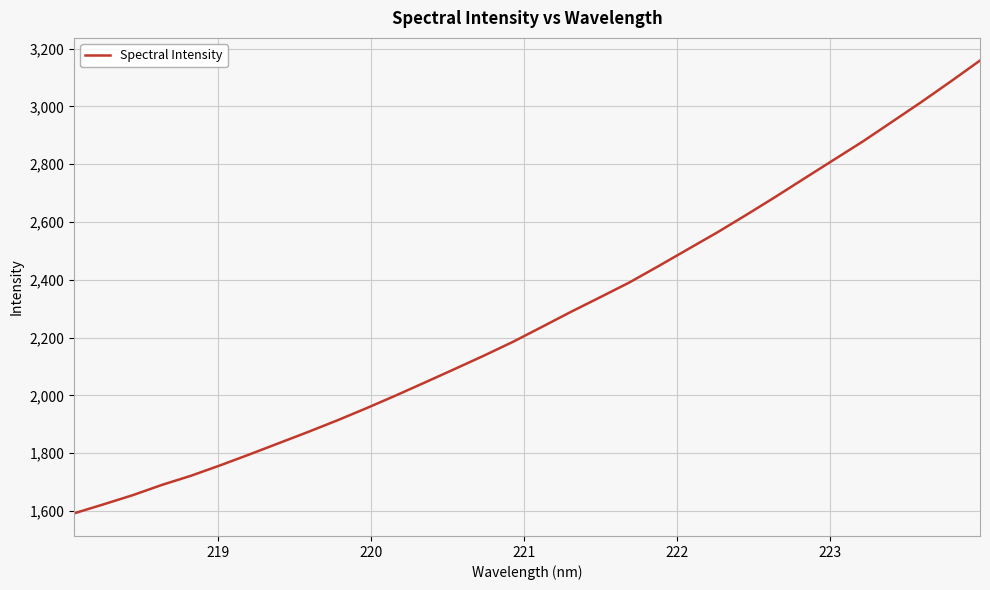

What is the greatest value displayed?

3158.9